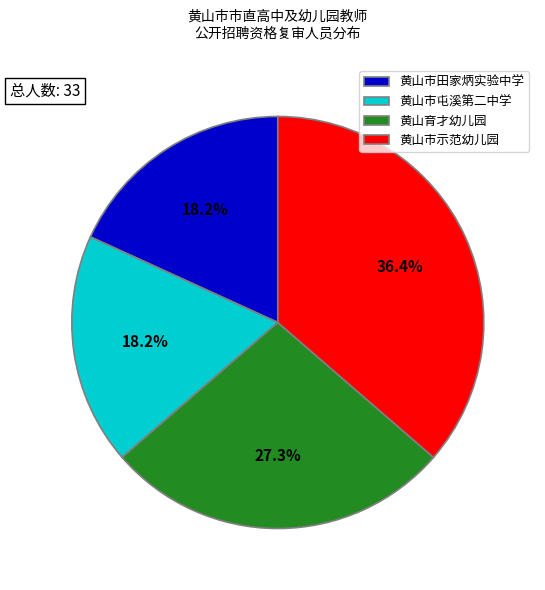

To the nearest percent, what percentage of the pie is 黄山市田家炳实验中学?

18%